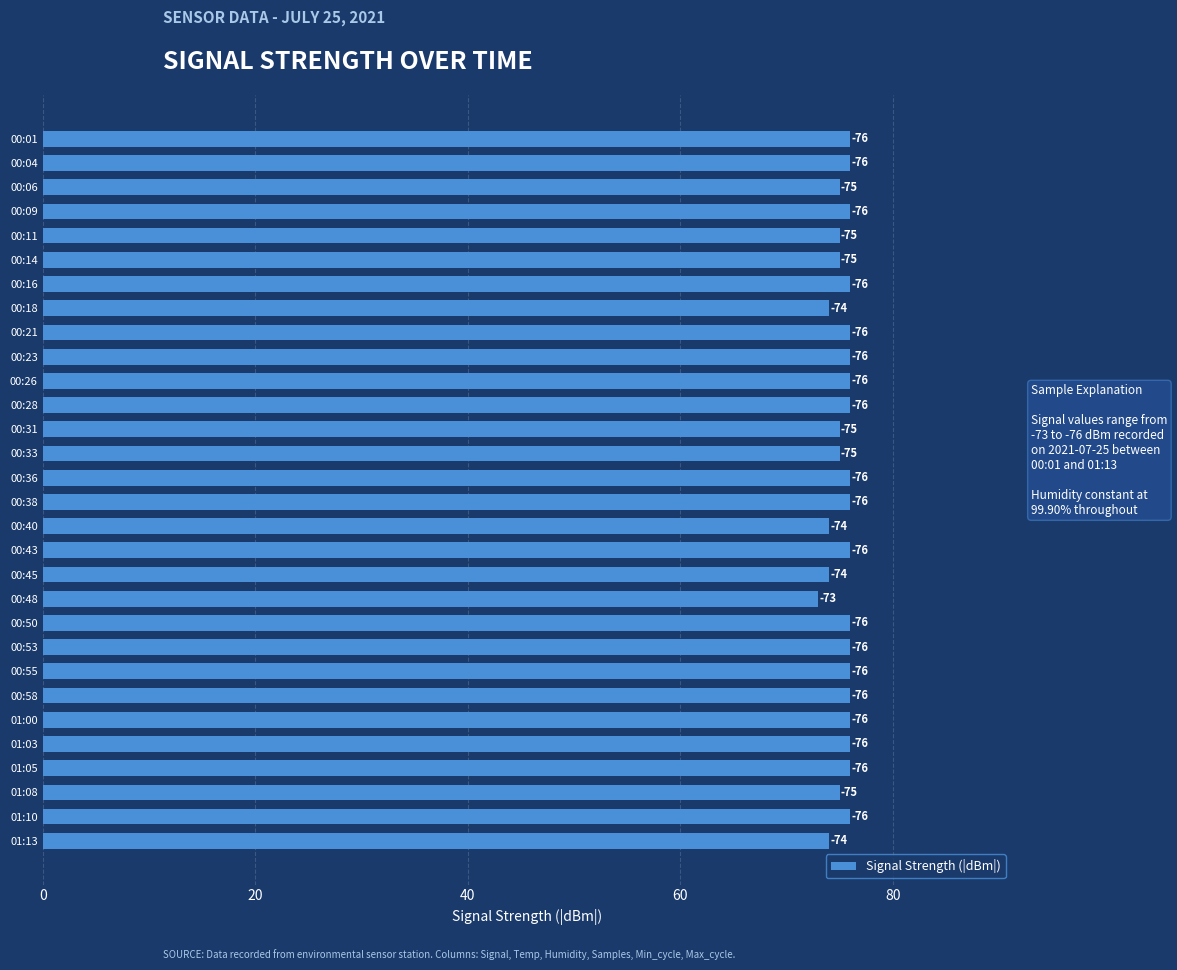

What is the minimum value shown in the chart?

73